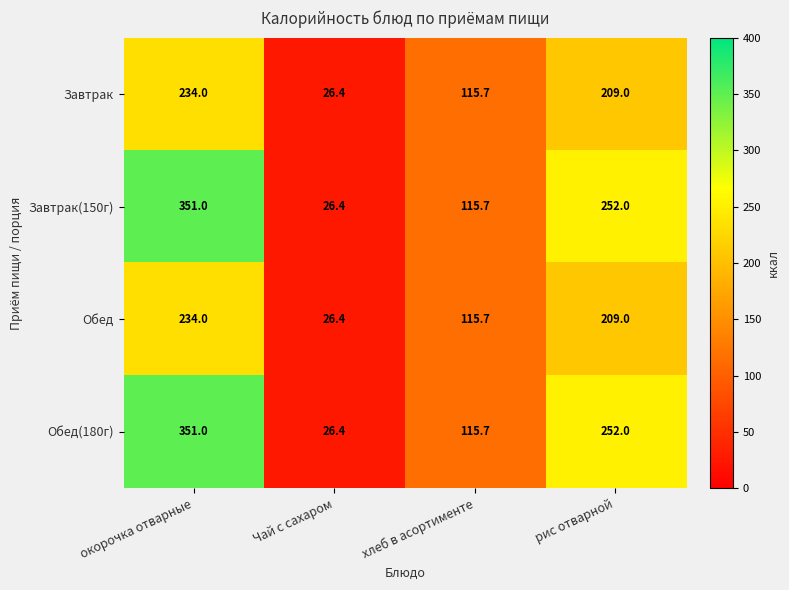

True or false: Обед(180г) has a value of 42.9 at Чай с сахаром.

False